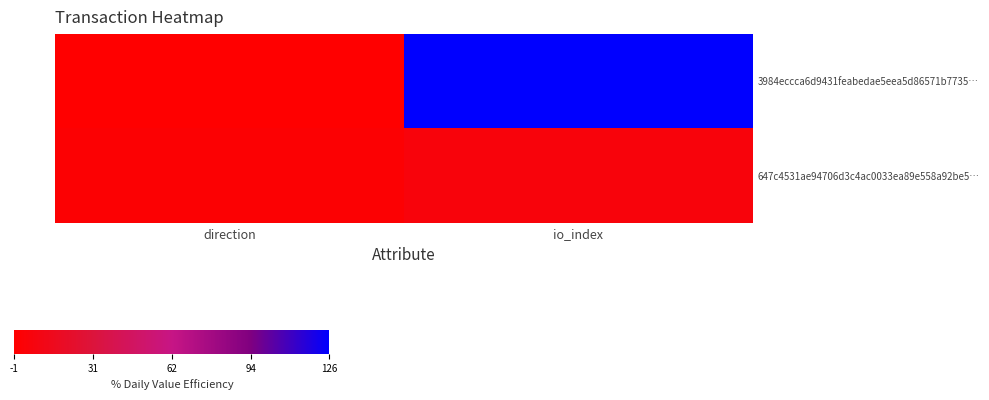

Which series has the largest range (max minus min)?

3984eccca6d9431feabedae5eea5d86571b7735…